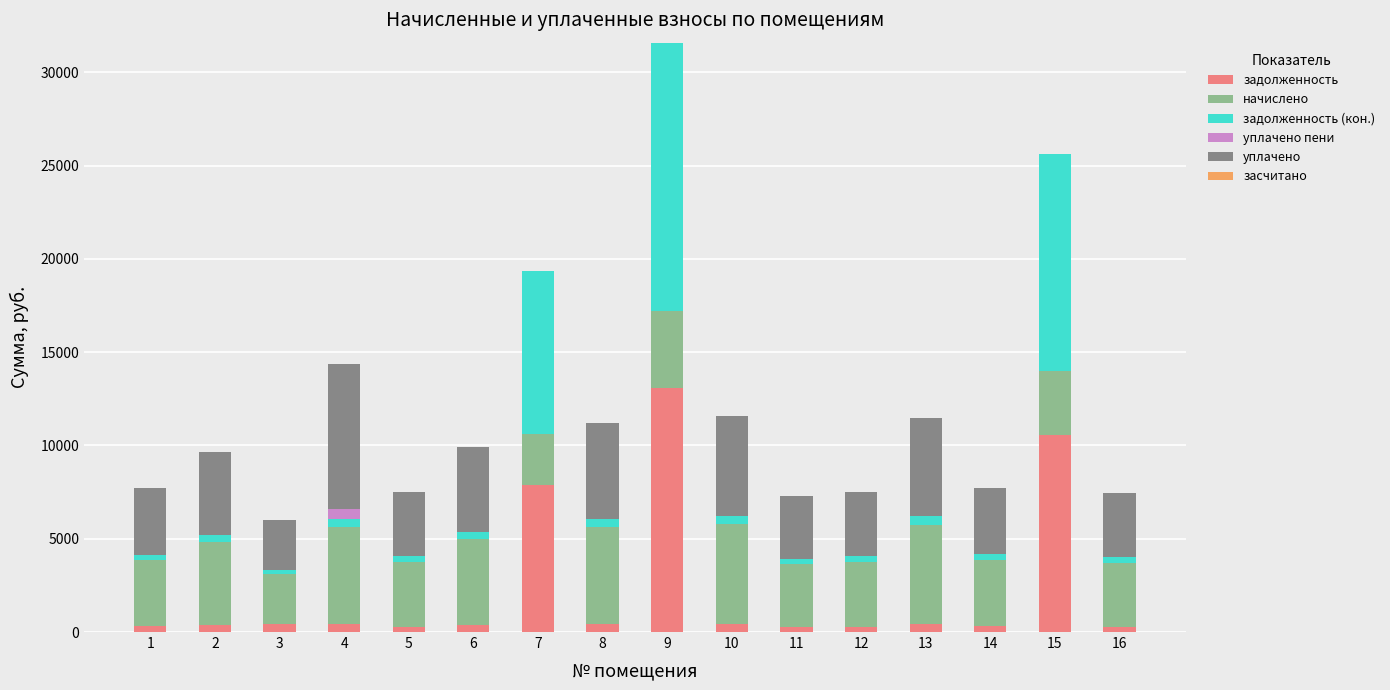

Rank the series at 11 from lowest to highest value.

уплачено пени, засчитано, задолженность (кон.), задолженность, уплачено, начислено